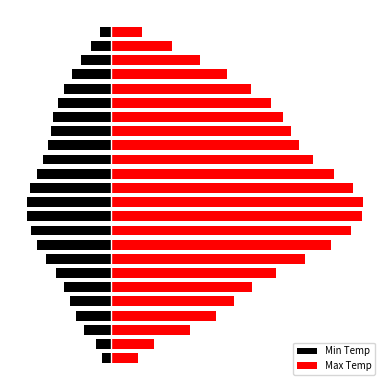

Reading left to right, list all the values displayed in this chart.

Min Temp: -0.3	-0.5	-0.8	-1.1	-1.3	-1.5	-1.8	-2.1	-2.4	-2.6	-2.7	-2.7	-2.6	-2.4	-2.2	-2.0	-1.9	-1.8	-1.7	-1.5	-1.2	-0.9	-0.6	-0.3
Max Temp: 0.9	1.4	2.5	3.4	3.9	4.5	5.3	6.2	7.1	7.7	8.0	8.1	7.8	7.1	6.5	6.0	5.8	5.5	5.1	4.5	3.7	2.8	1.9	1.0